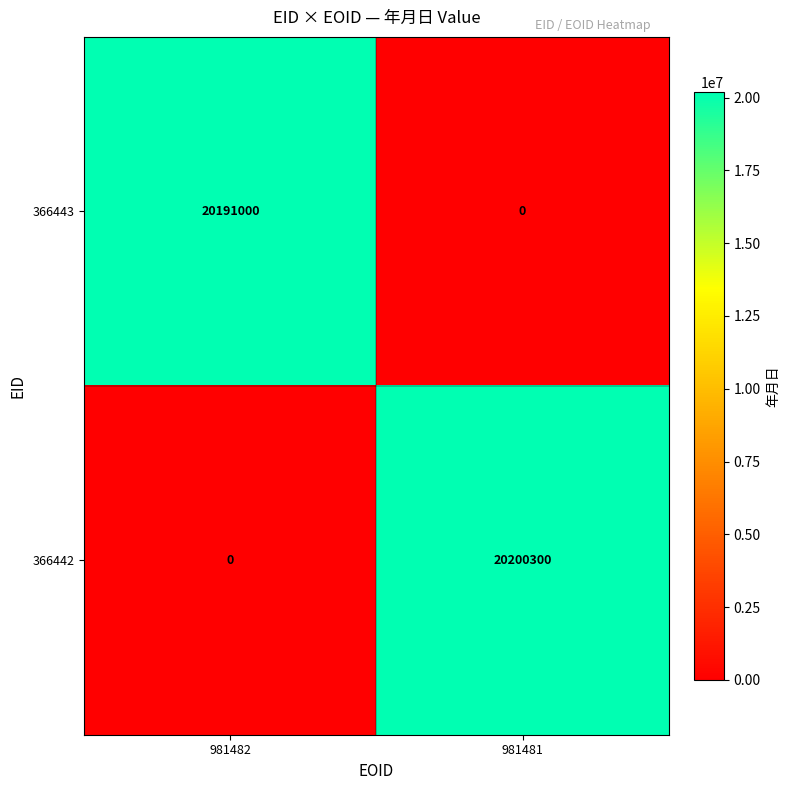

What is the difference between the maximum and minimum values in the 366442 series?

20200300